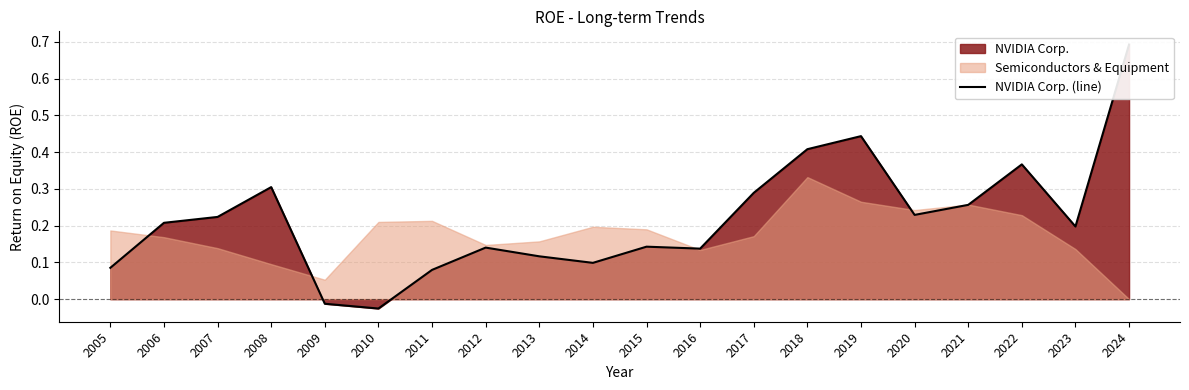

What is the value of the 13th point from the left?

0.3